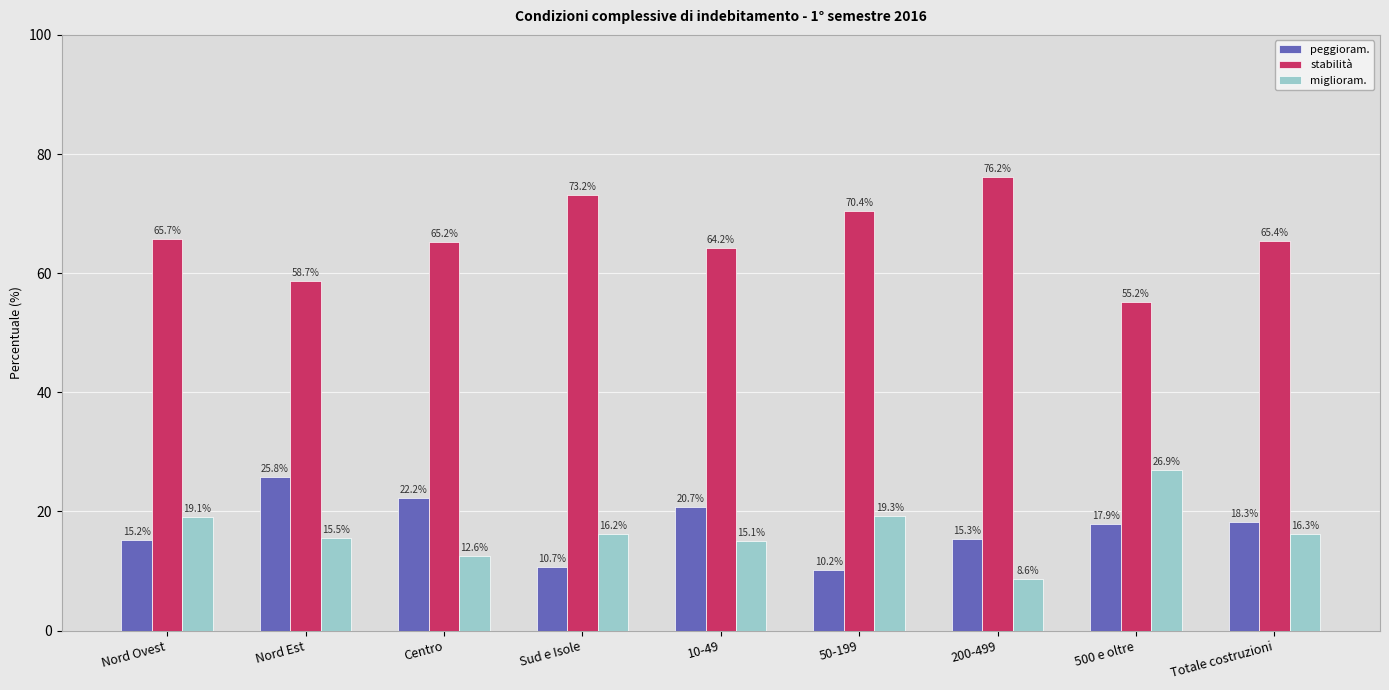

Reading right to left, list all the values displayed in this chart.

peggioram.: Totale costruzioni=18.3	500 e oltre=17.9	200-499=15.3	50-199=10.2	10-49=20.7	Sud e Isole=10.7	Centro=22.2	Nord Est=25.8	Nord Ovest=15.2
stabilità: Totale costruzioni=65.4	500 e oltre=55.2	200-499=76.2	50-199=70.4	10-49=64.2	Sud e Isole=73.2	Centro=65.2	Nord Est=58.7	Nord Ovest=65.7
miglioram.: Totale costruzioni=16.3	500 e oltre=26.9	200-499=8.6	50-199=19.3	10-49=15.1	Sud e Isole=16.2	Centro=12.6	Nord Est=15.5	Nord Ovest=19.1